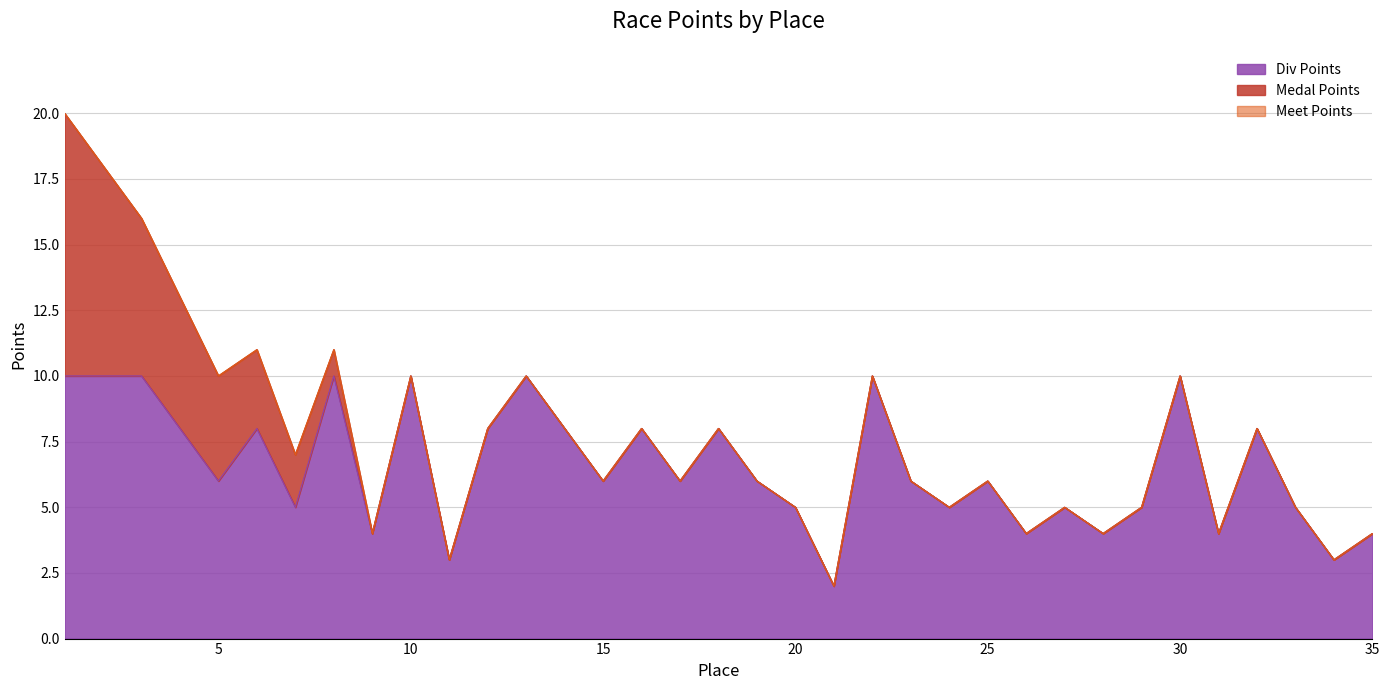

List the labels in order of Meet Points value, largest first.

1, 2, 3, 4, 6, 8, 5, 10, 13, 22, 30, 12, 14, 16, 18, 32, 7, 15, 17, 19, 23, 25, 20, 24, 27, 29, 33, 9, 26, 28, 31, 35, 11, 34, 21